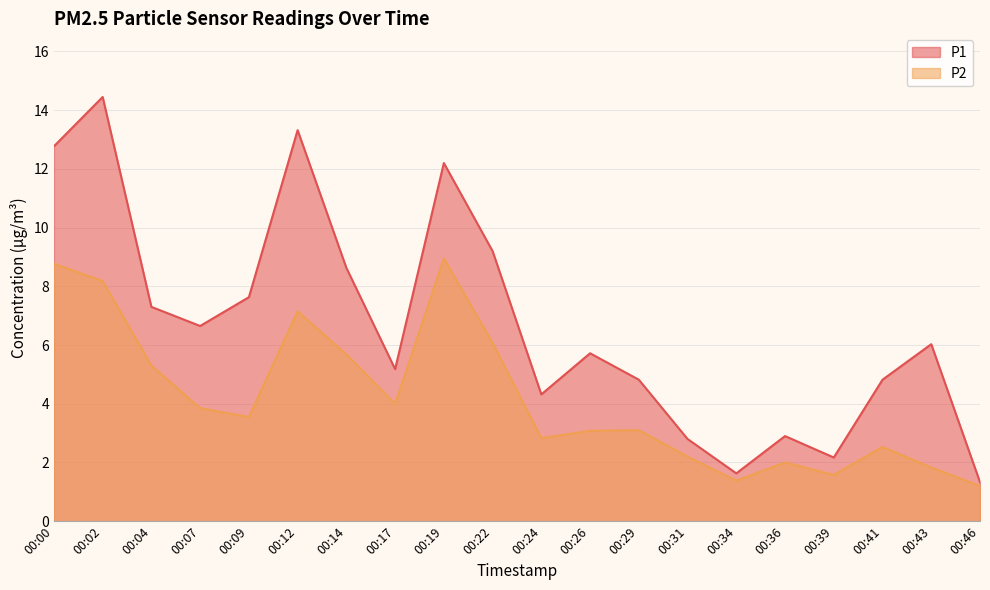

List the labels in order of P2 value, smallest first.

00:46, 00:34, 00:39, 00:43, 00:36, 00:31, 00:41, 00:24, 00:26, 00:29, 00:09, 00:07, 00:17, 00:04, 00:14, 00:22, 00:12, 00:02, 00:00, 00:19